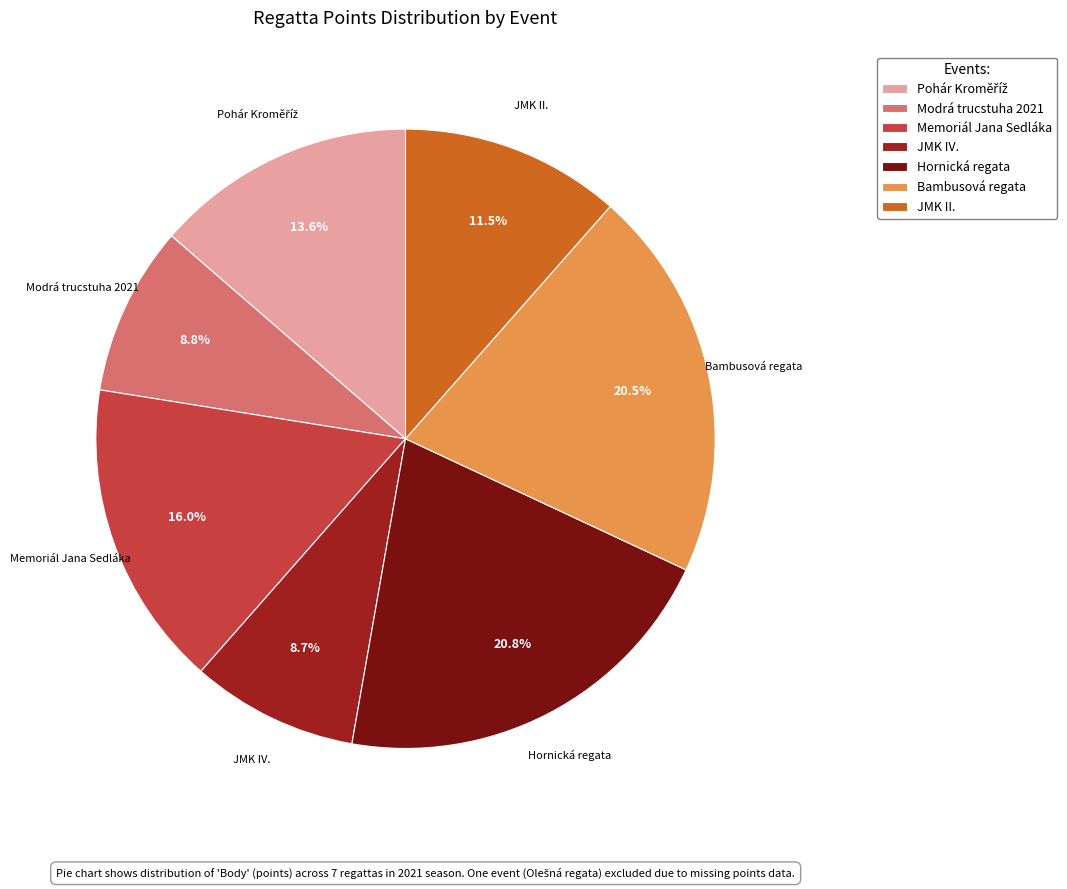

Is there any slice that represents more than half of the pie?

No